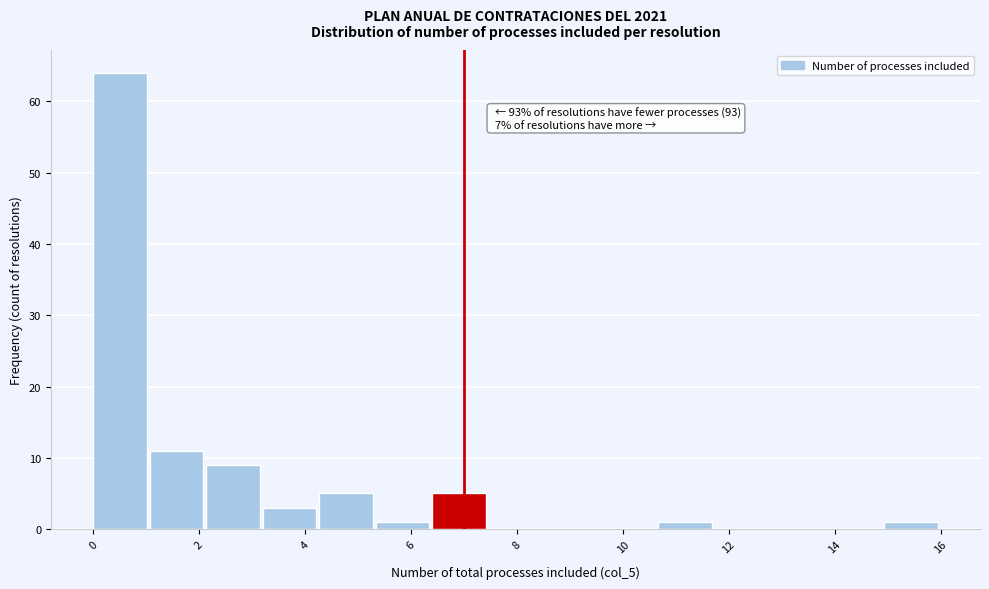

Over which range of the x-axis is the bar tallest?

0.0 to 1.0